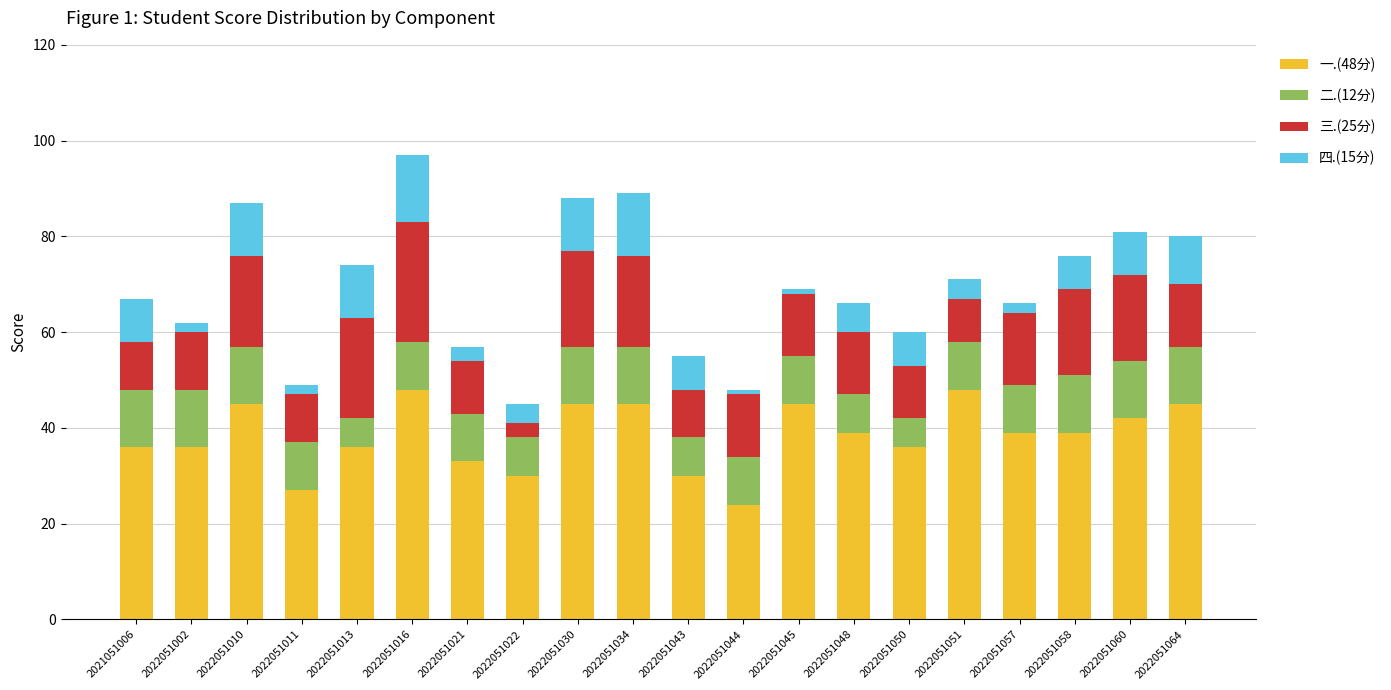

The 一.(48分) series shows 21 at 2022051043. True or false?

False